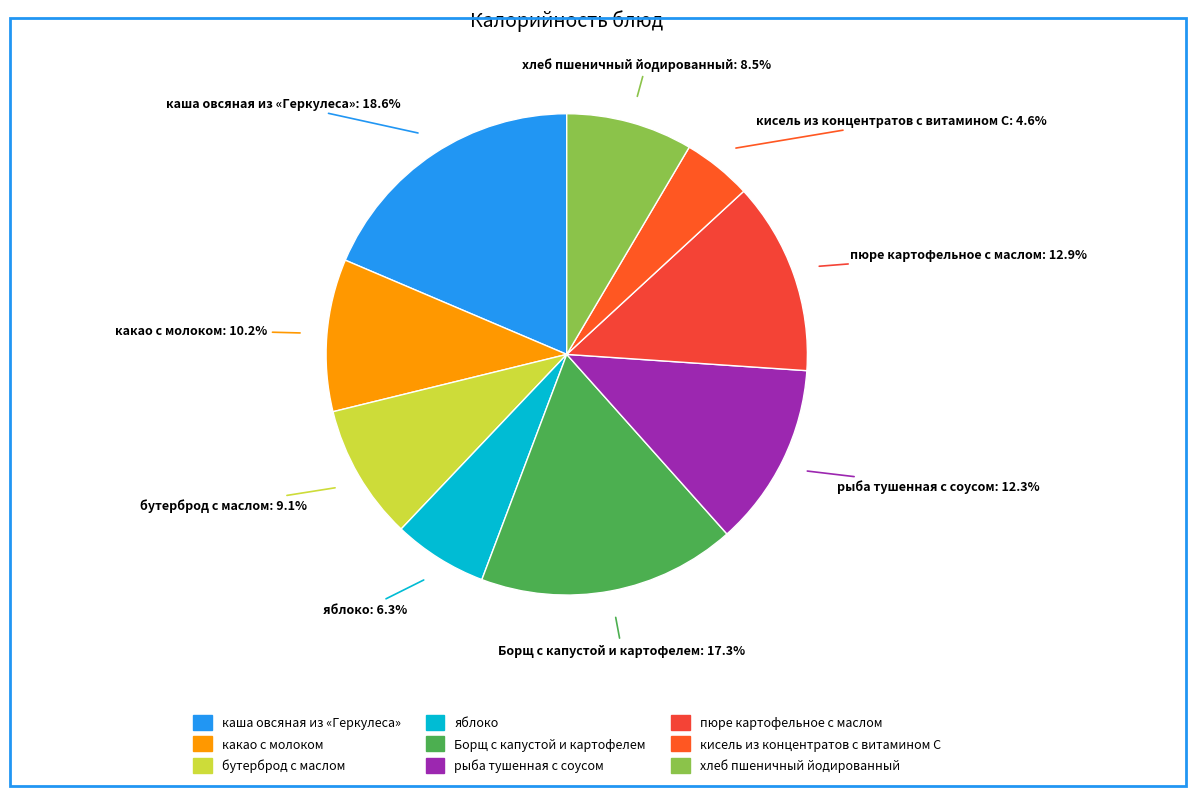

To the nearest percent, what is the difference between the хлеб пшеничный йодированный and рыба тушенная с соусом slice percentages?

4%